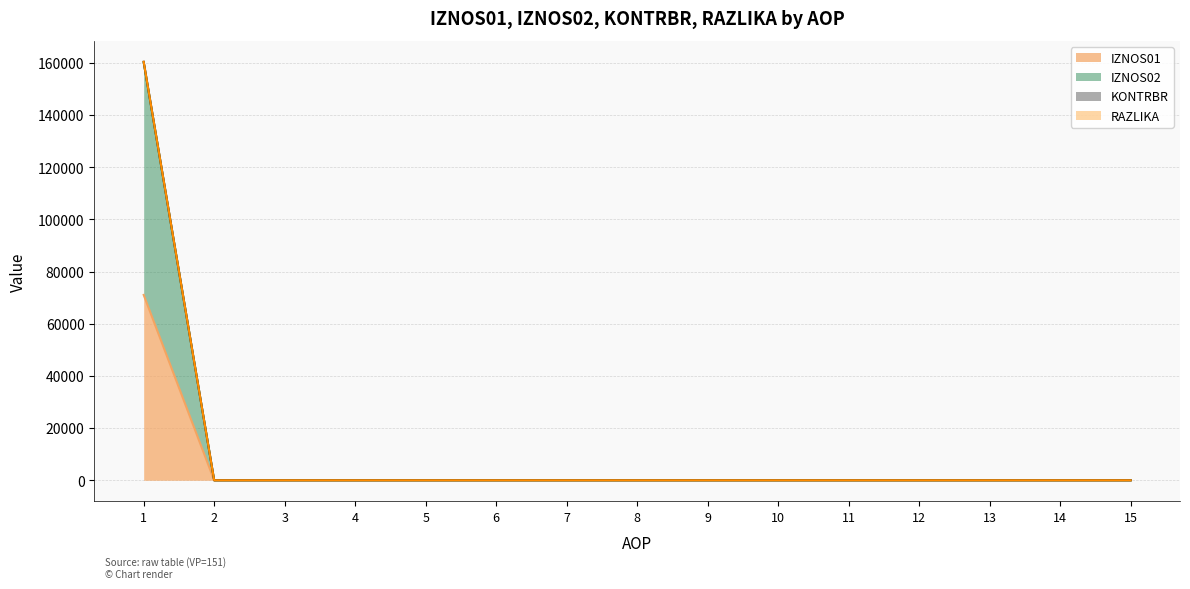

Which label corresponds to the smallest value in the chart?

2